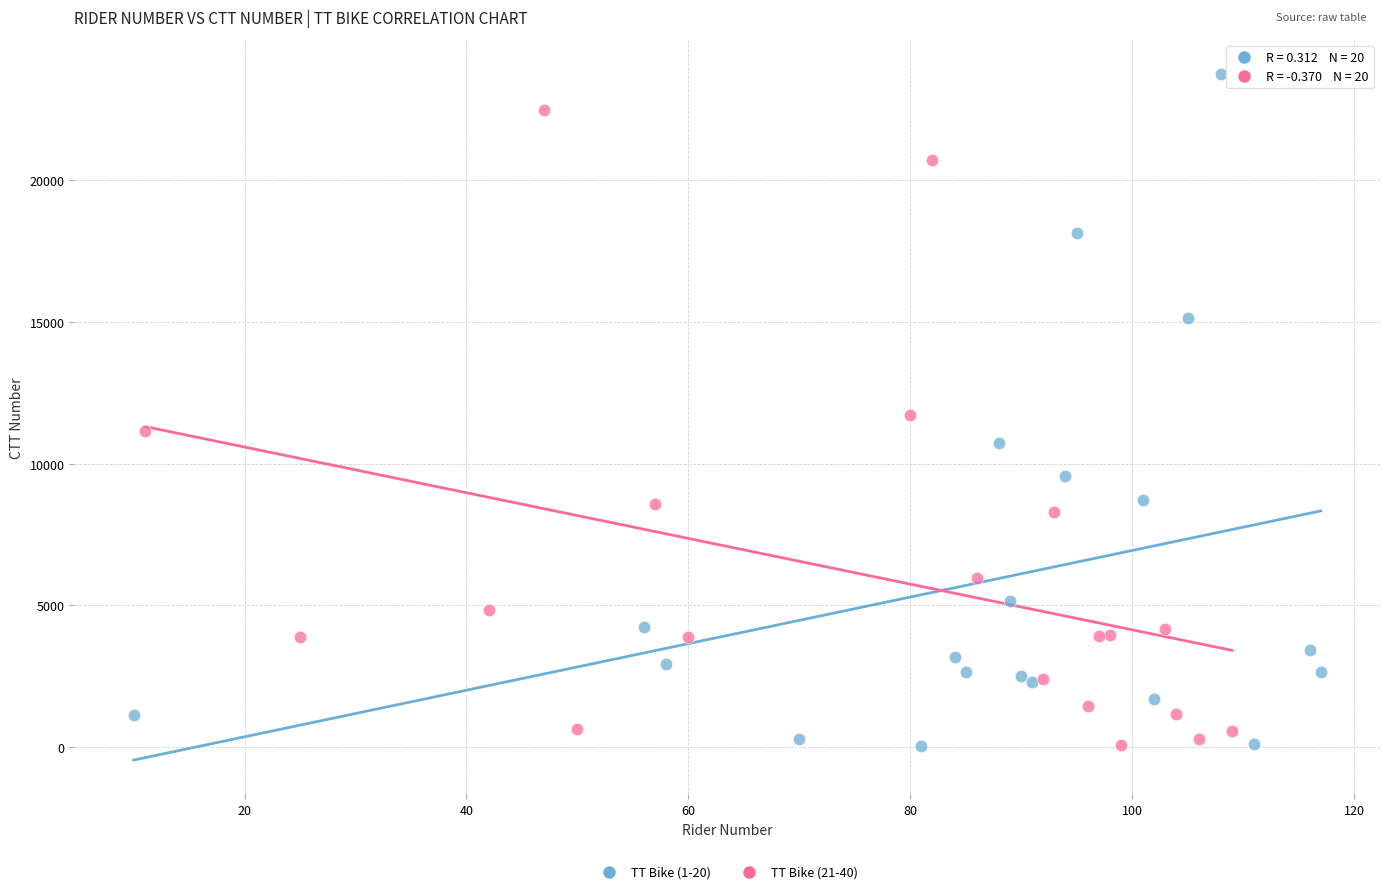

What are all the series names shown in the legend?

TT Bike (1-20), TT Bike (21-40)